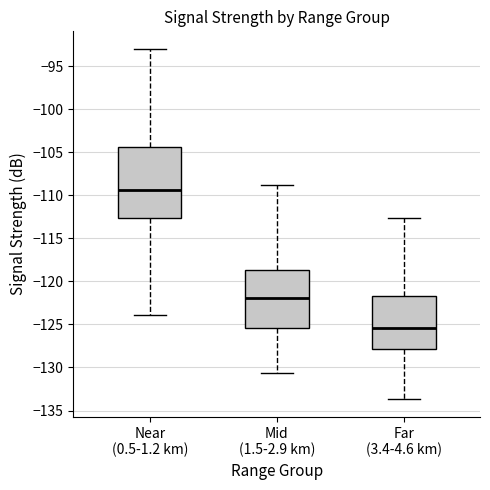

Where does the median line of the box for Far (3.4-4.6 km) sit on the y-axis? The values are not printed on the chart, so give them approximately, as read against the axis.

-125.5